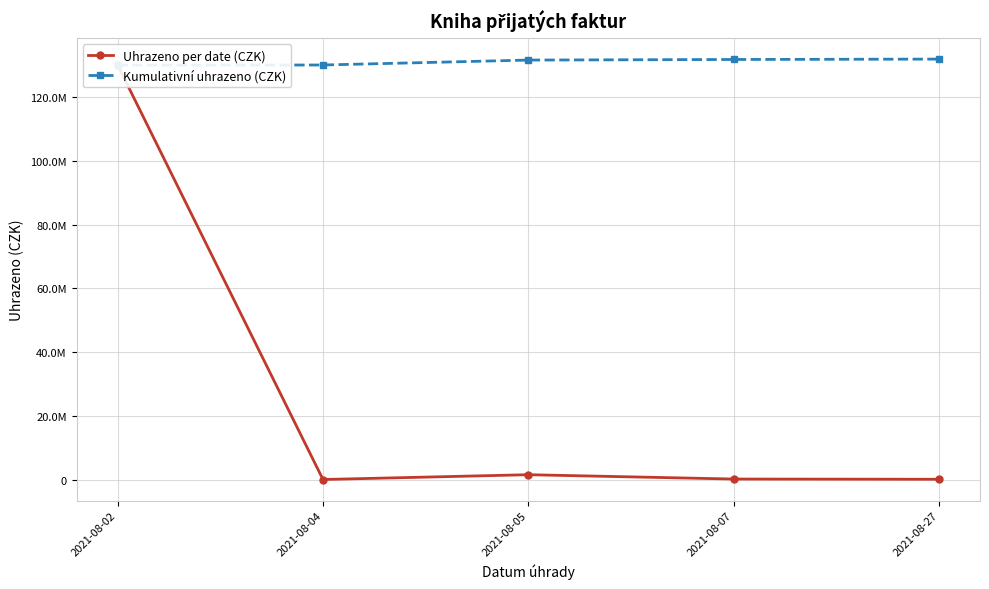

What are all the series names shown in the legend?

Uhrazeno per date (CZK), Kumulativní uhrazeno (CZK)